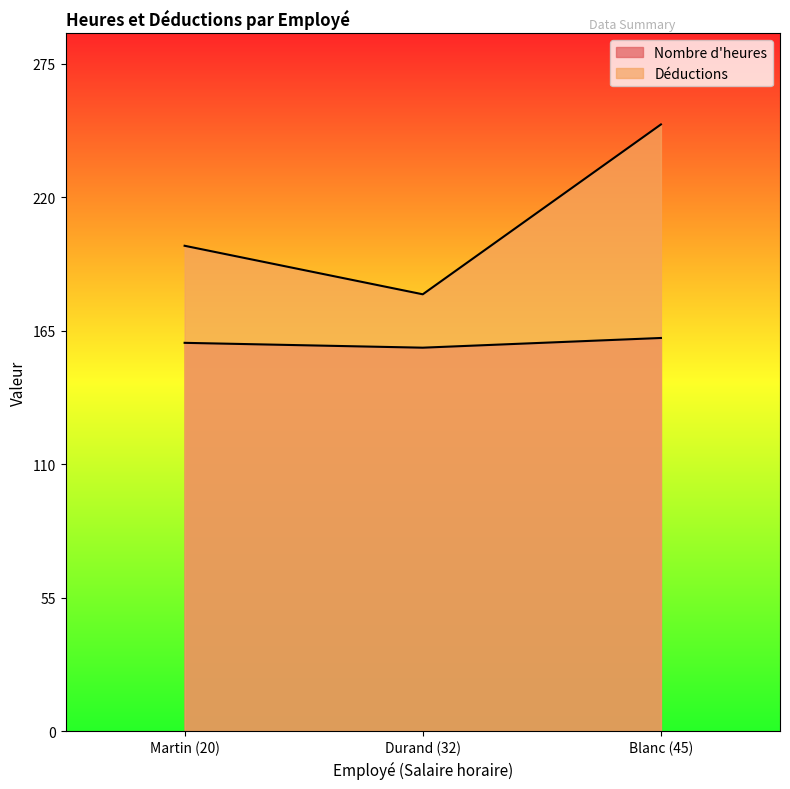

How many data points in Nombre d'heures are above 160?

1